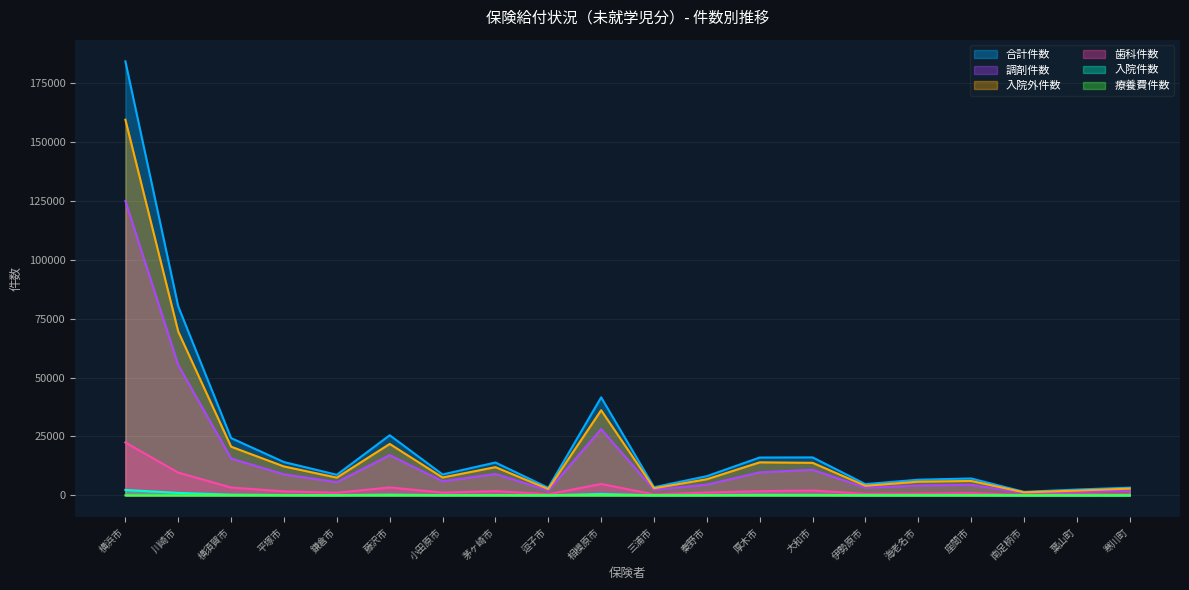

How many series are shown in this chart?

6